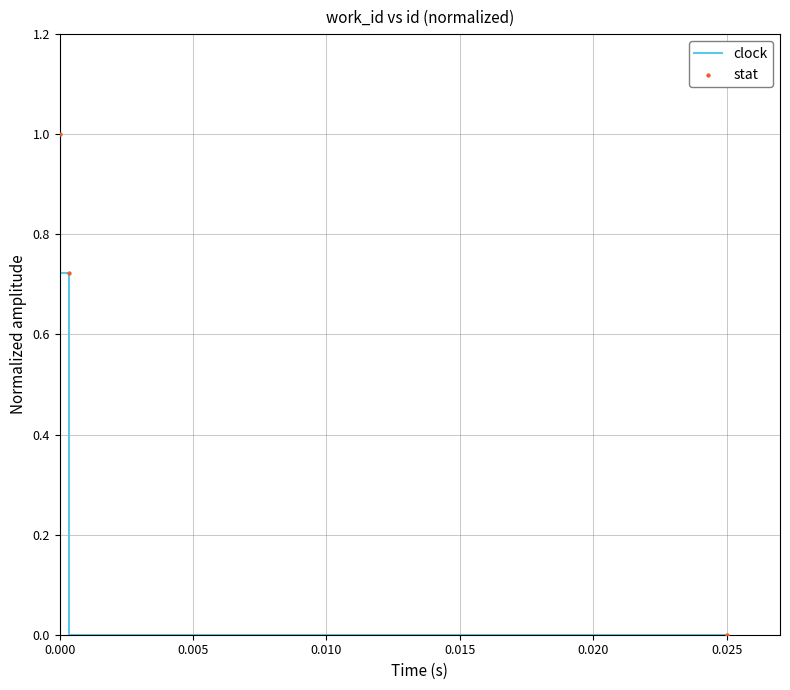

What are all the series names shown in the legend?

clock, stat